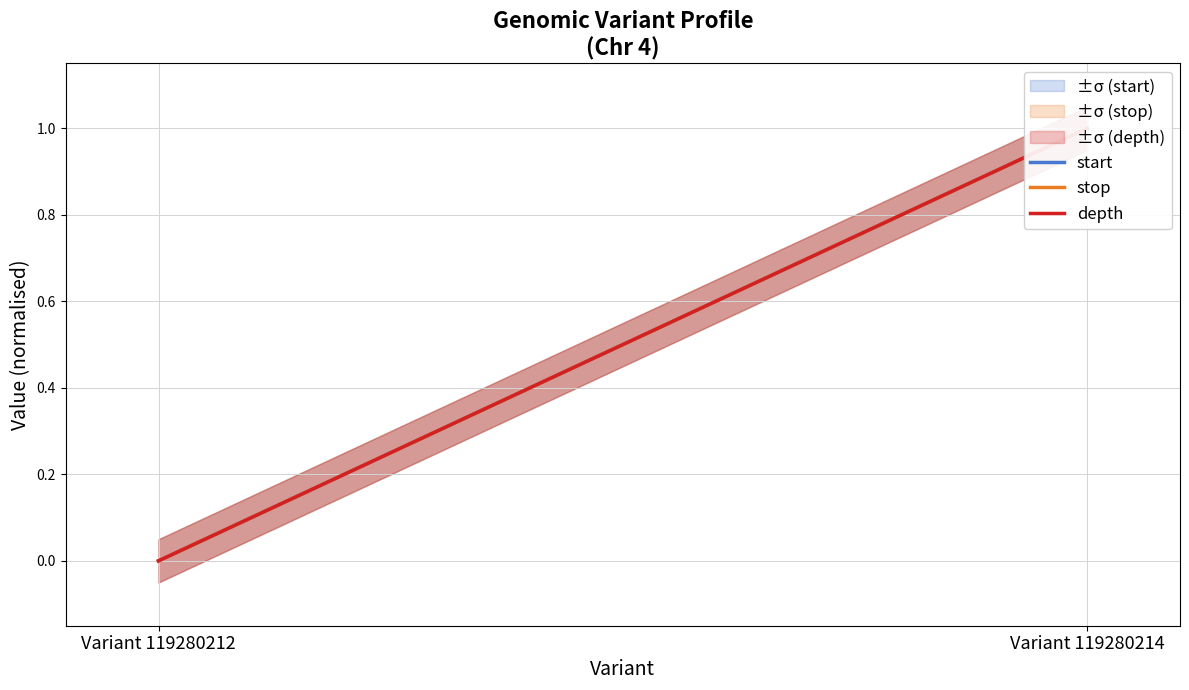

The value of start at Variant 119280214 is 1. True or false?

False